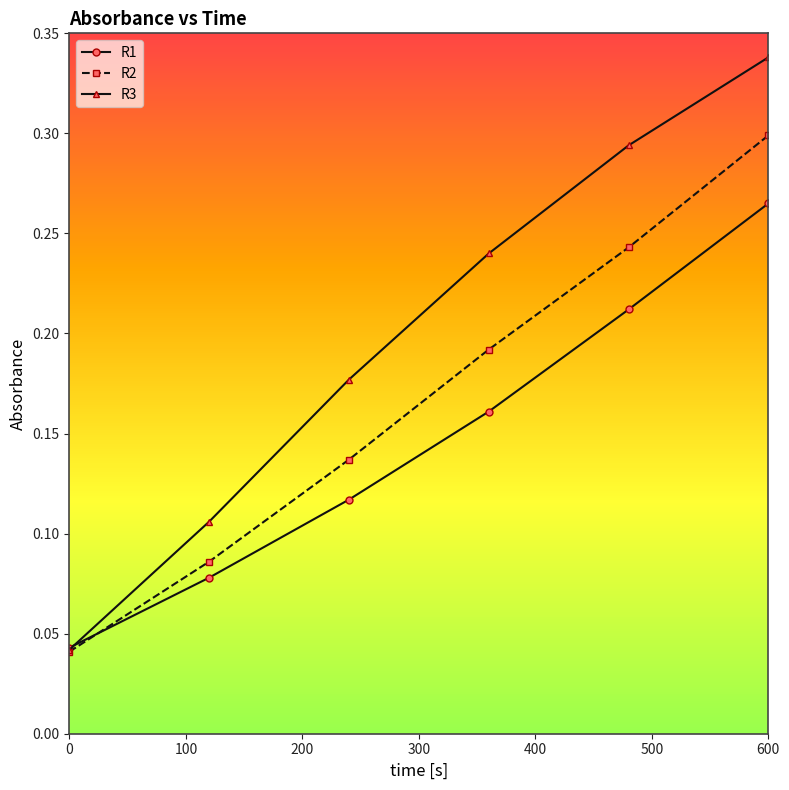

At how many categories does at least one series exceed 0?

6